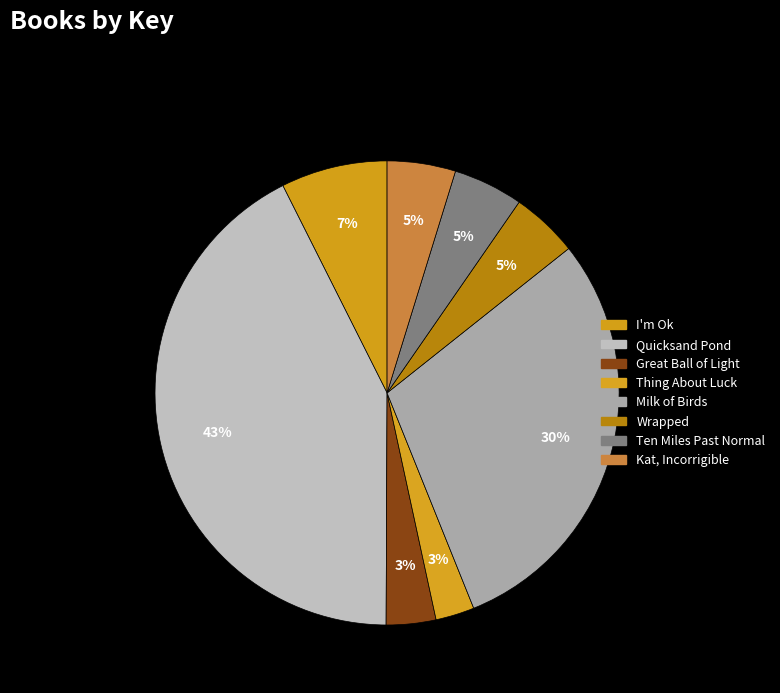

To the nearest percent, what is the difference between the largest and smallest slice percentages?

40%